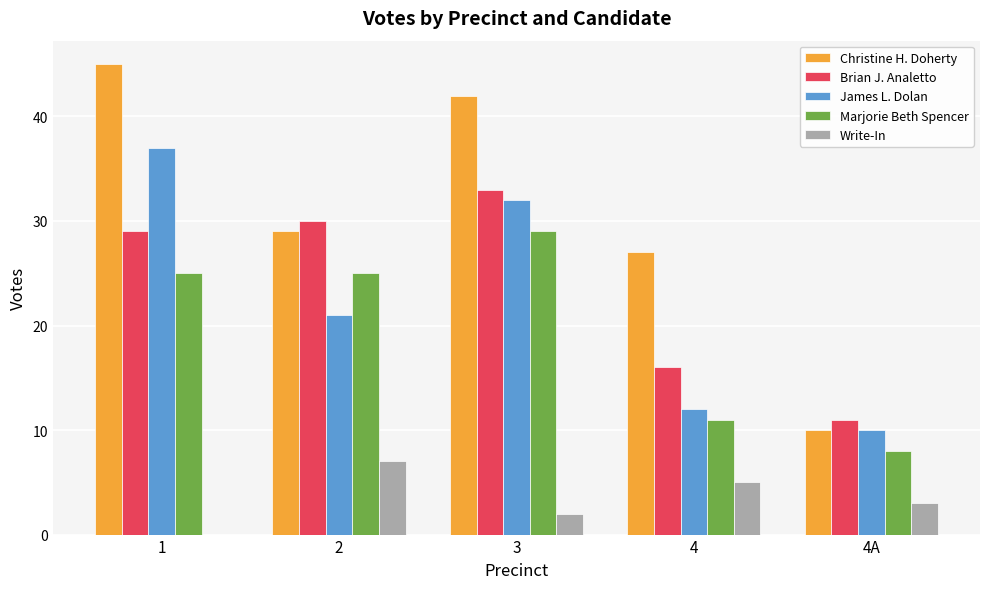

At which category is the sum across all series the highest?

3